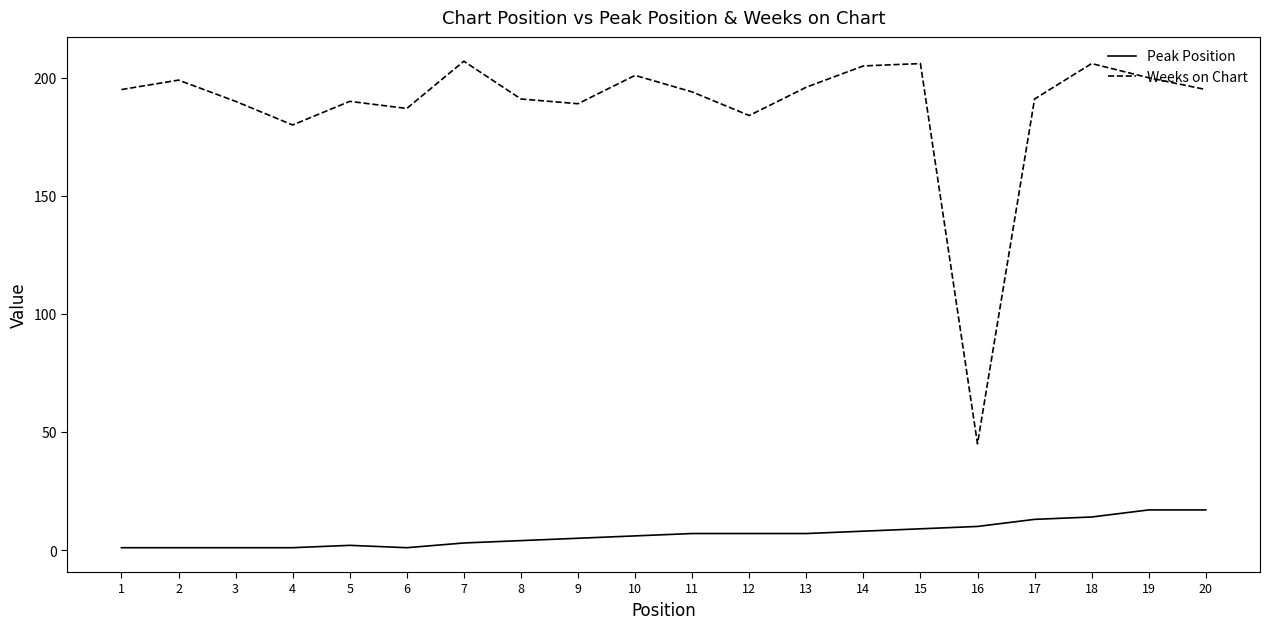

Between 6 and 19, which series saw the biggest shift?

Peak Position